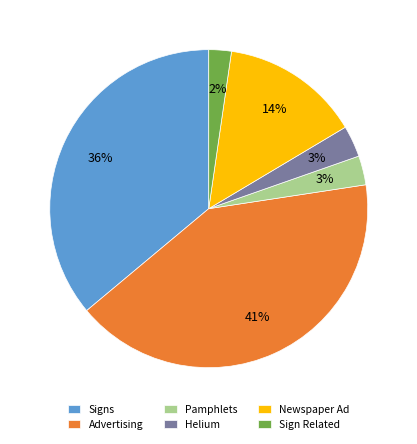

How many slices are in this pie chart?

6